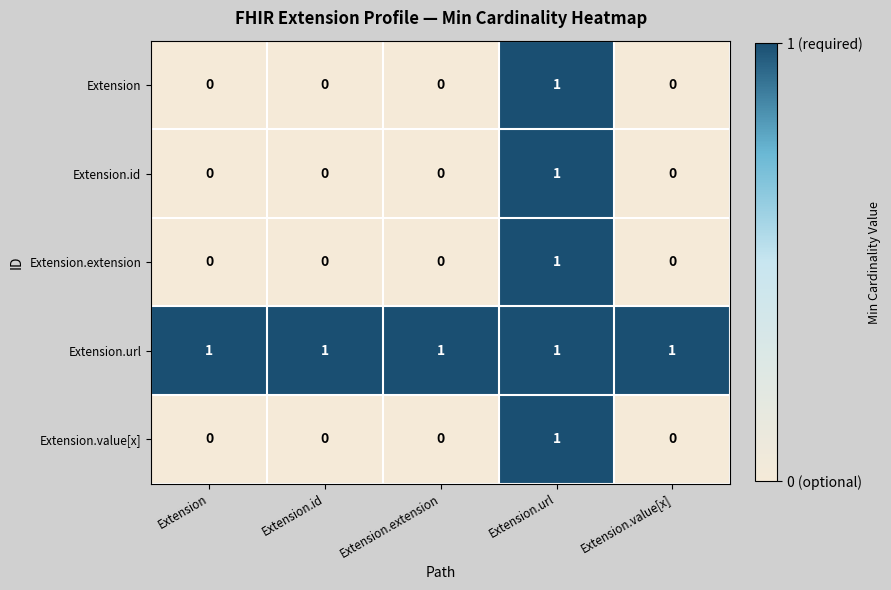

At which category is the sum across all series the highest?

Extension.url